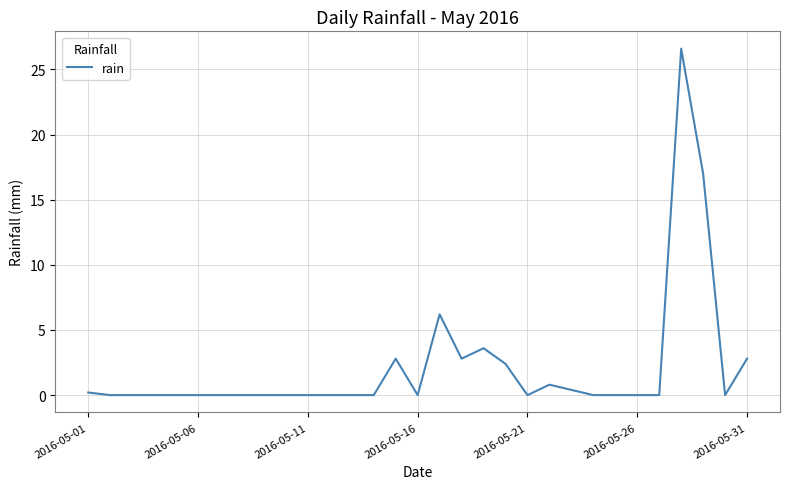

What is the difference between the maximum and minimum values?

26.6